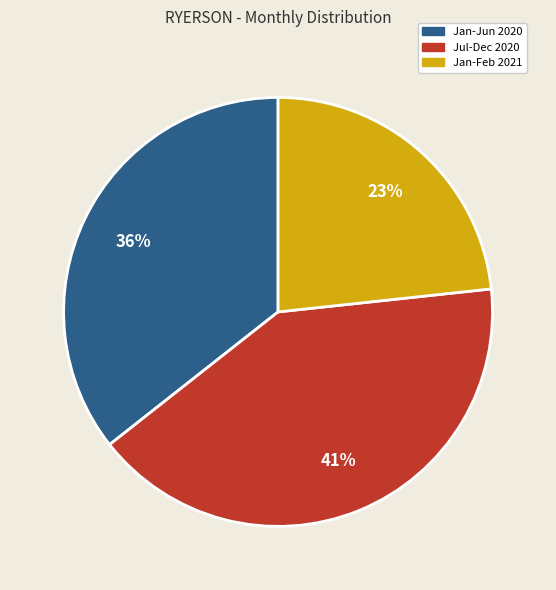

True or false: Jan-Feb 2021 accounts for 23% of the total.

True